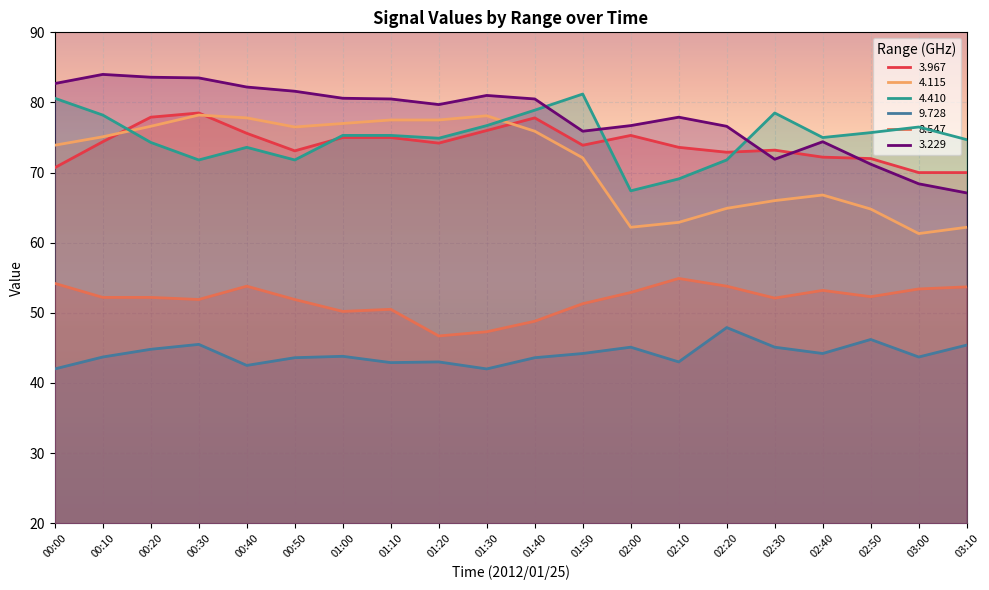

How many lines are shown in the chart?

6